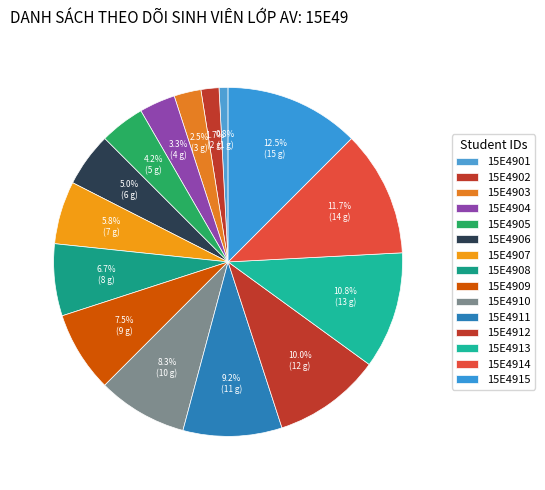

To the nearest percent, what portion does 15E4901 represent?

1%